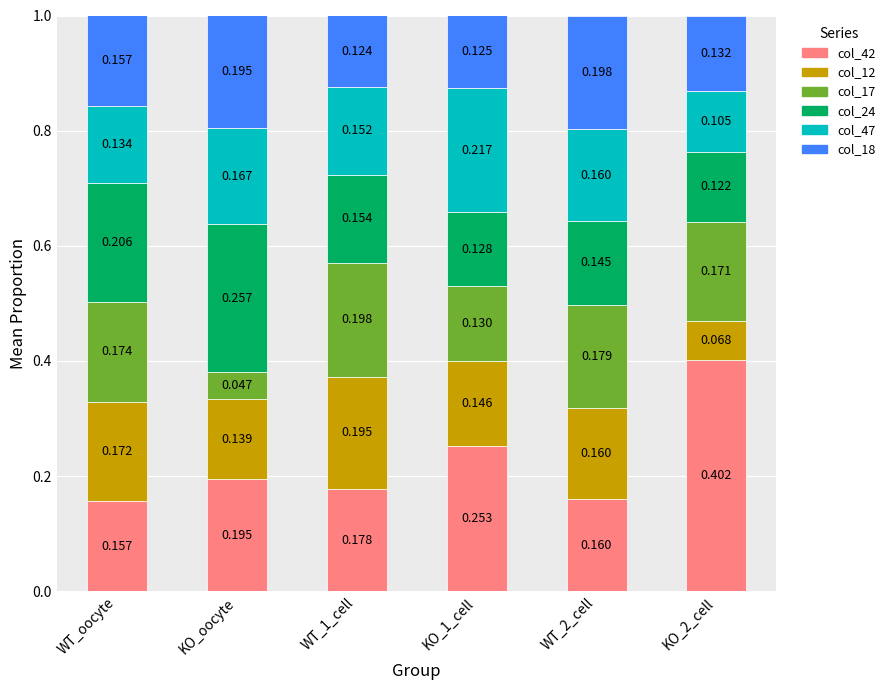

Where is col_42 nearest to the value 0?

WT_oocyte